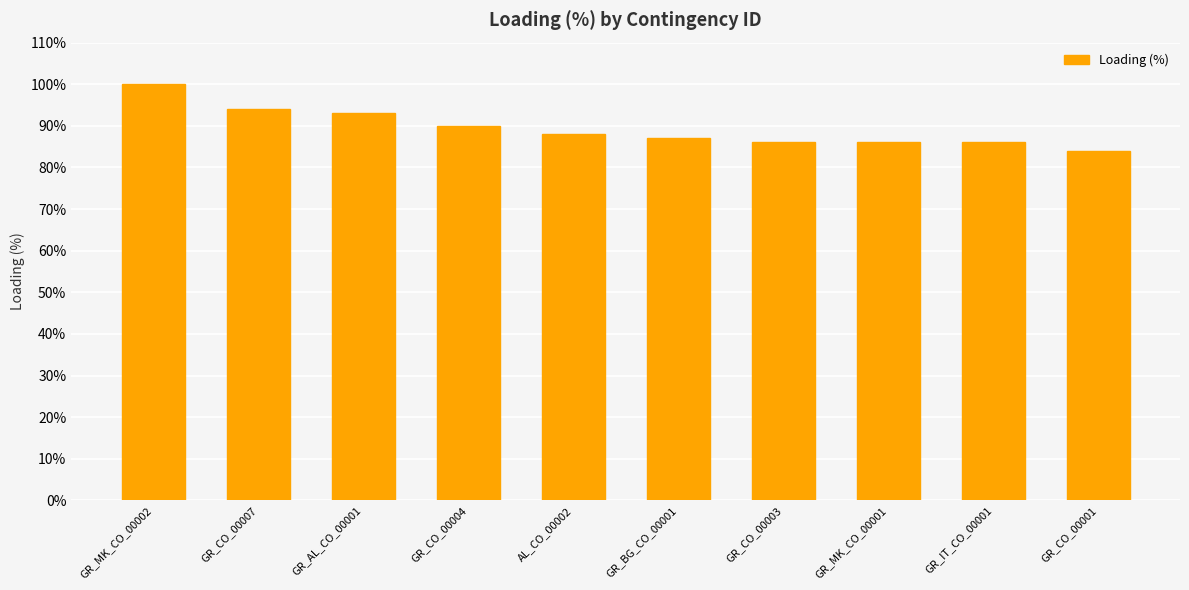

How many bars are there in total?

10